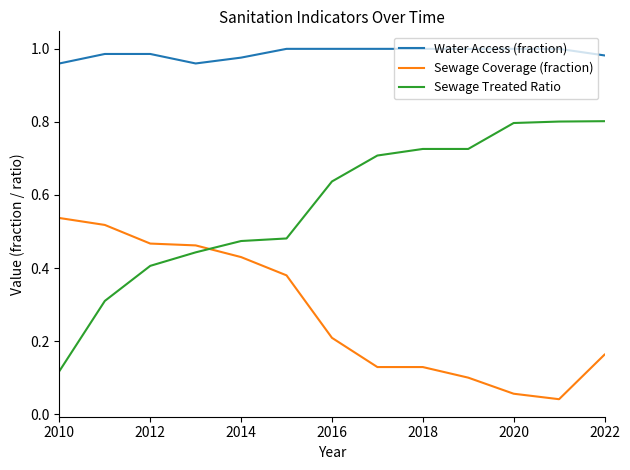

Which series has the largest total across all categories?

Water Access (fraction)